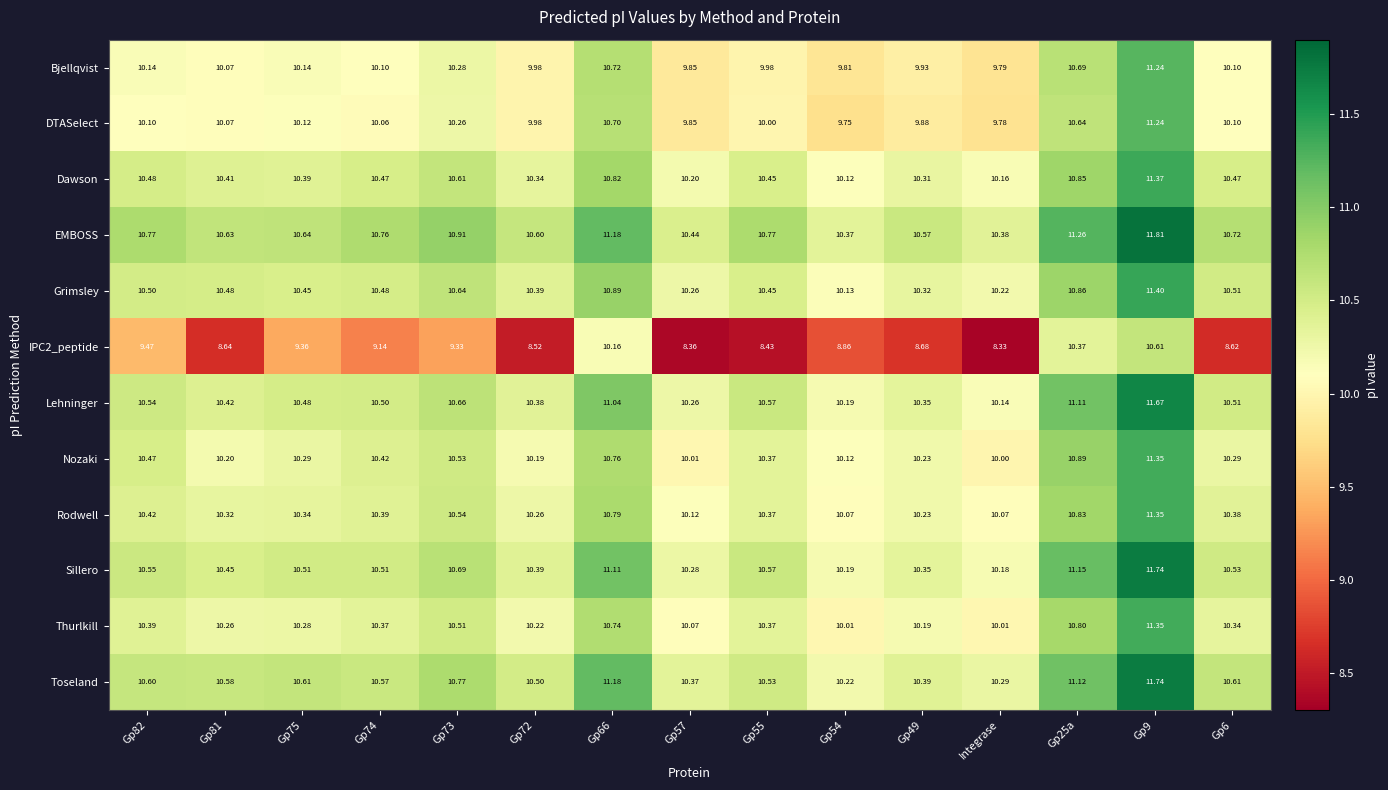

Is the value of EMBOSS at Gp57 greater than the value of Rodwell at Gp81?

Yes